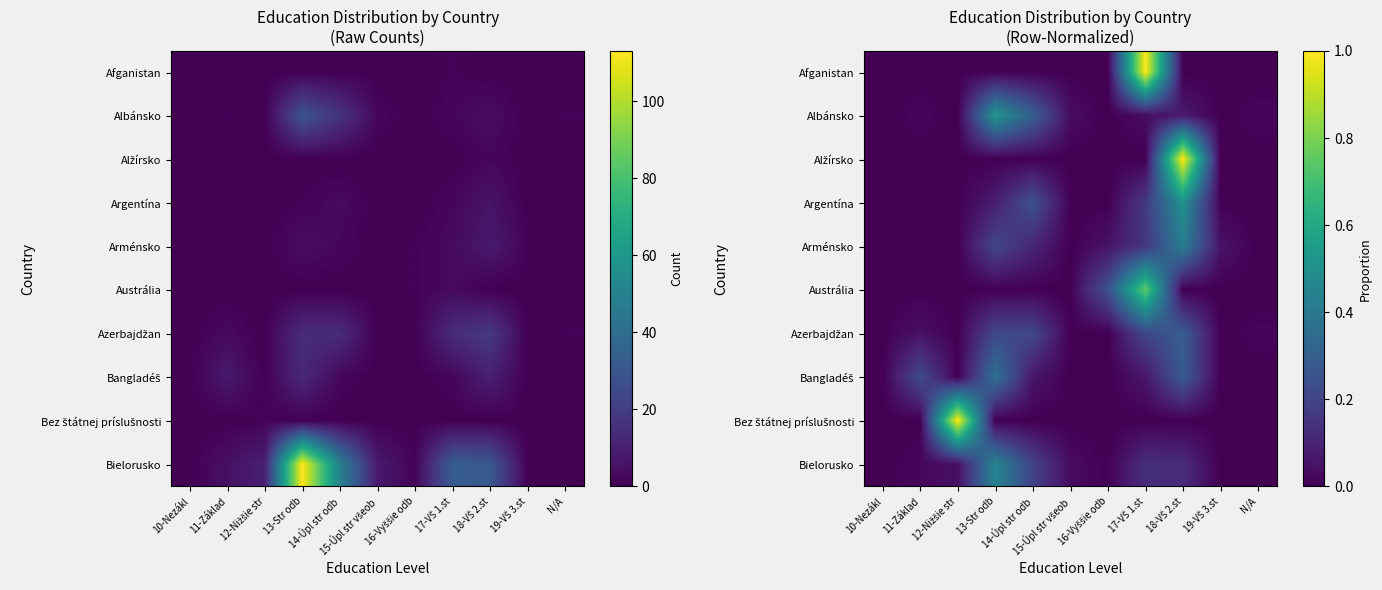

What is the difference between the maximum and minimum values in the Arménsko series?

0.4